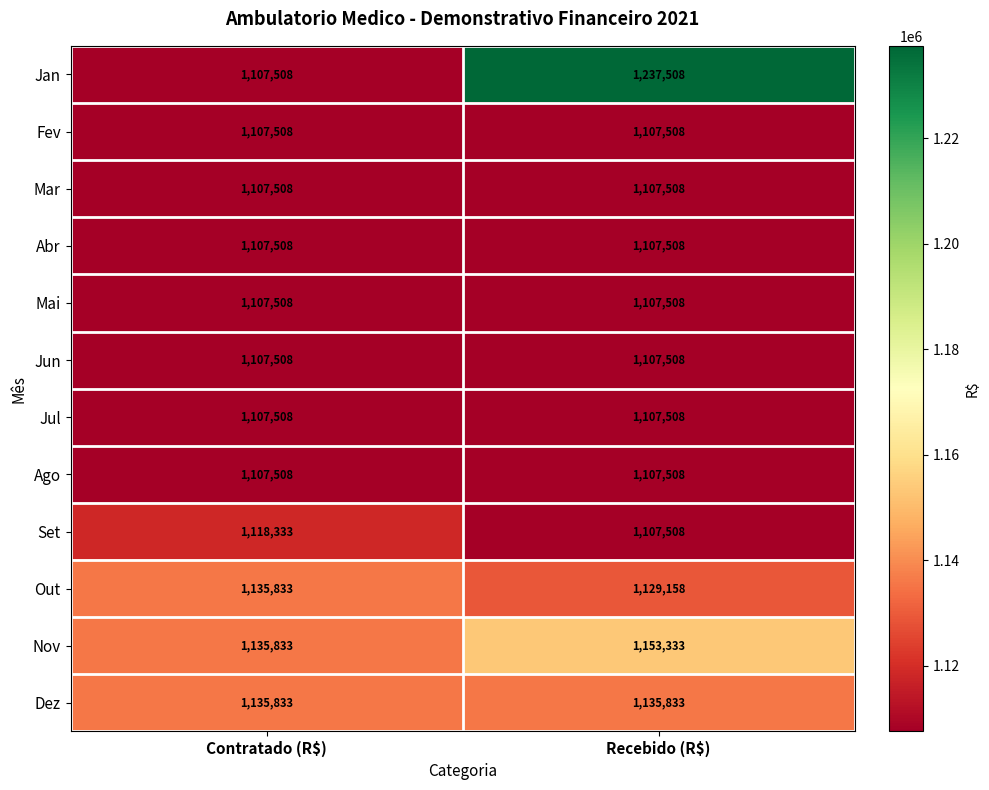

Which series has the largest total across all categories?

Jan